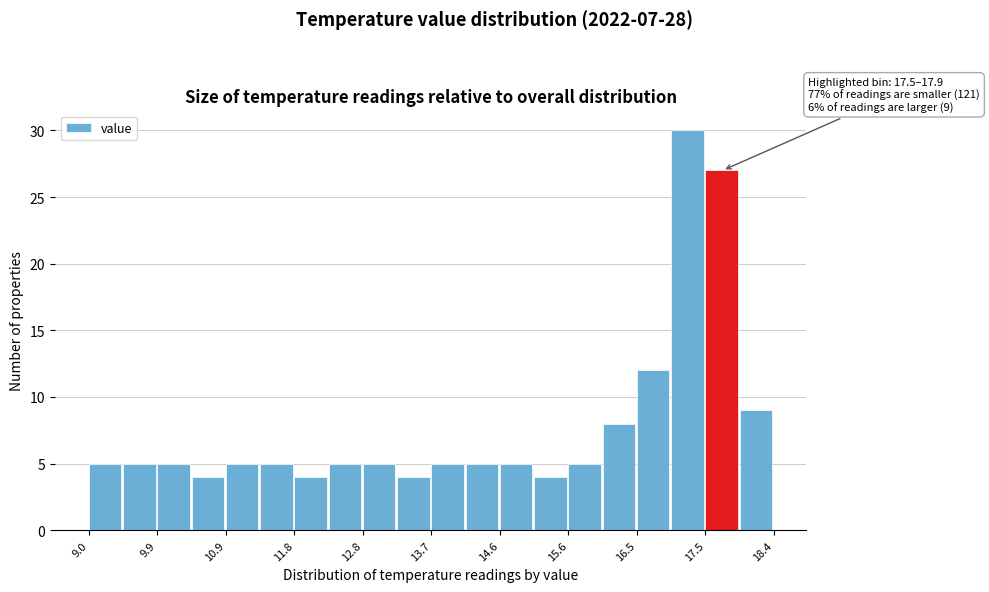

Over which range of the x-axis is the bar tallest?

16.99 to 17.46